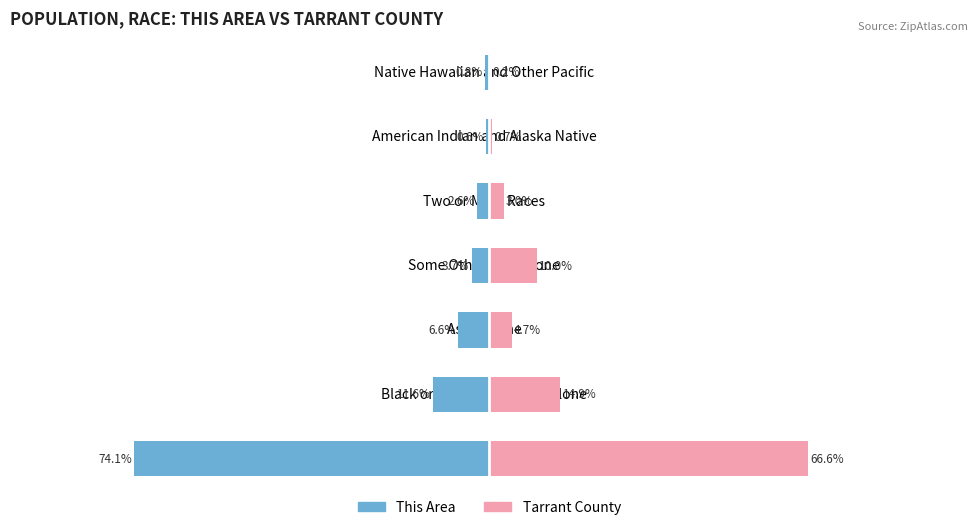

How many data points in Tarrant County are above 4?

4